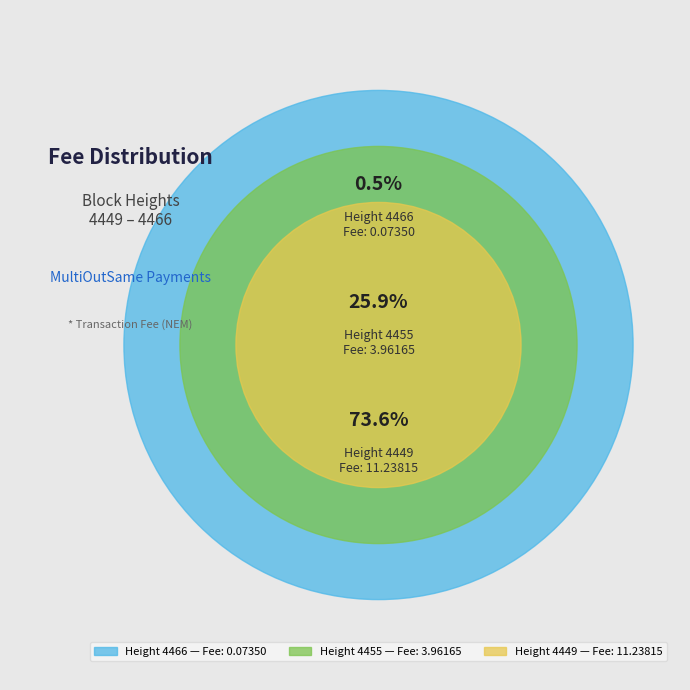

Count the number of slices in the pie.

3